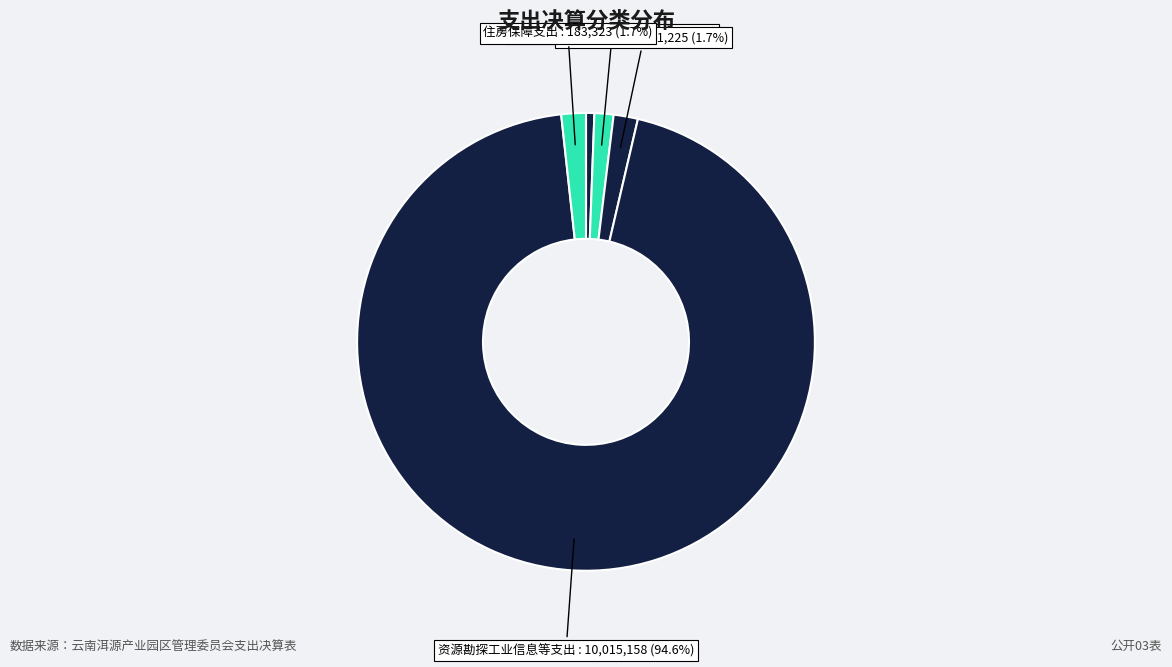

Rank the categories by value from lowest to highest.

一般公共服务支出, 社会保障和就业支出, 卫生健康支出, 住房保障支出, 资源勘探工业信息等支出